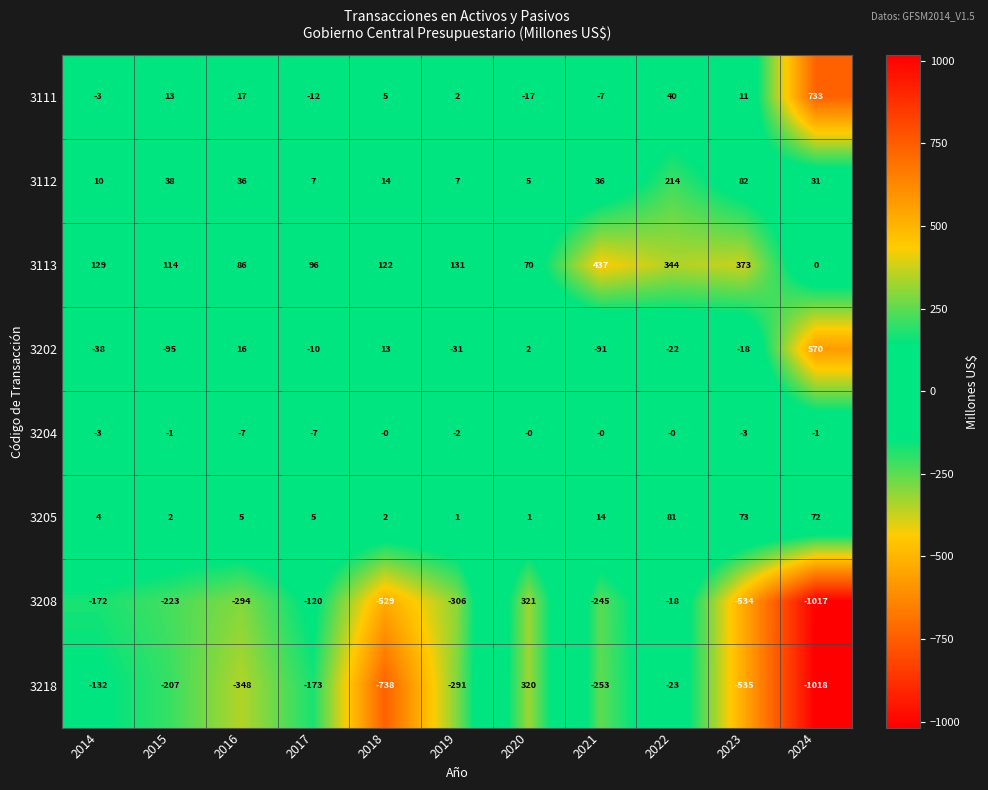

What is the spread (max minus min) of values at 2022?

367